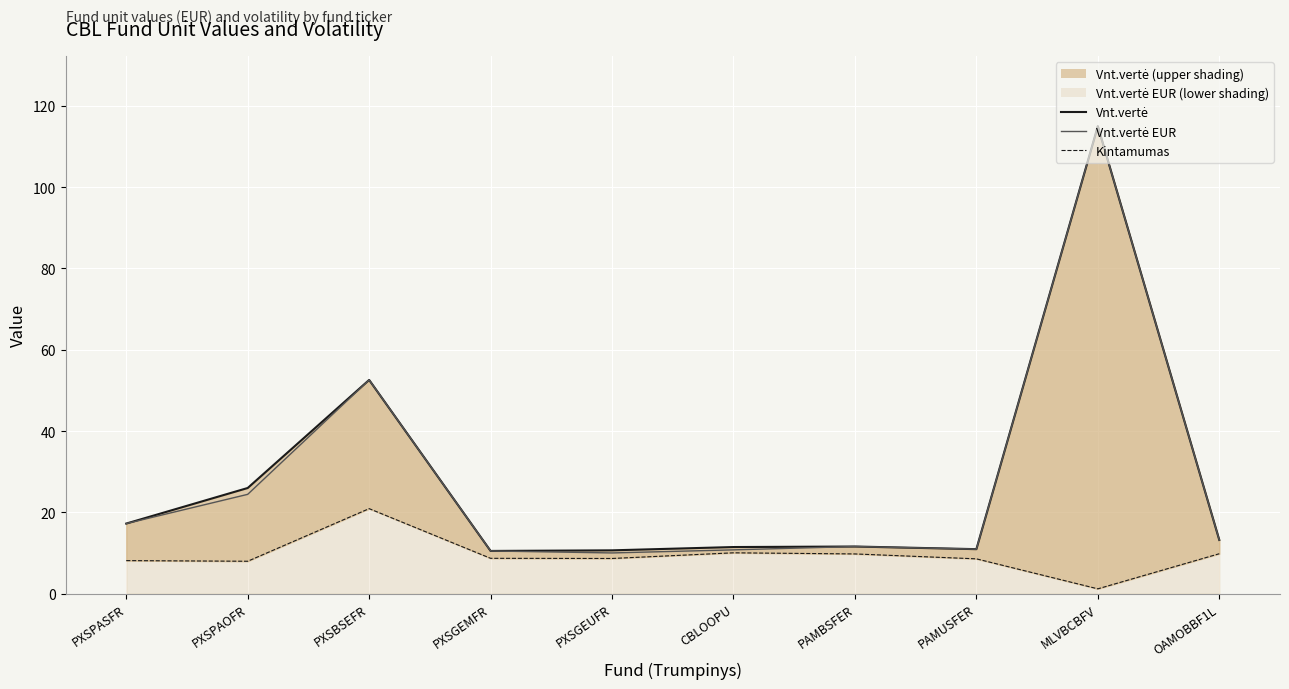

Reading right to left, list all the values displayed in this chart.

OAMOBBF1L=9.8	MLVBCBFV=1.2	PAMUSFER=8.6	PAMBSFER=9.8	CBLOOPU=10.1	PXSGEUFR=8.7	PXSGEMFR=8.7	PXSBSEFR=20.9	PXSPAOFR=8.0	PXSPASFR=8.2